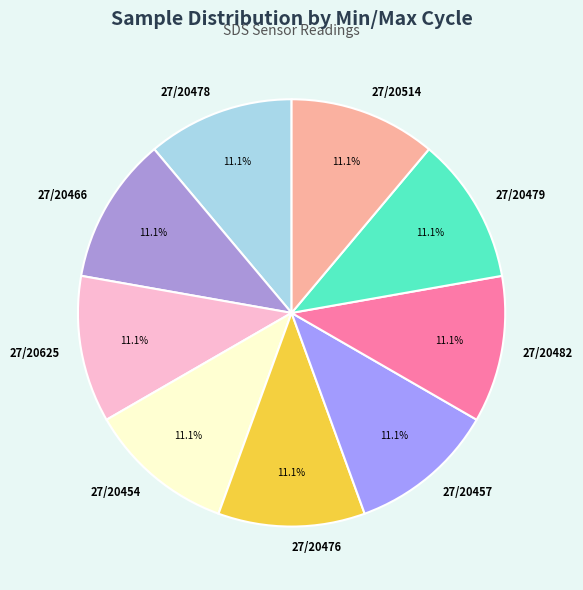

Is 27/20454 the majority of the pie?

No